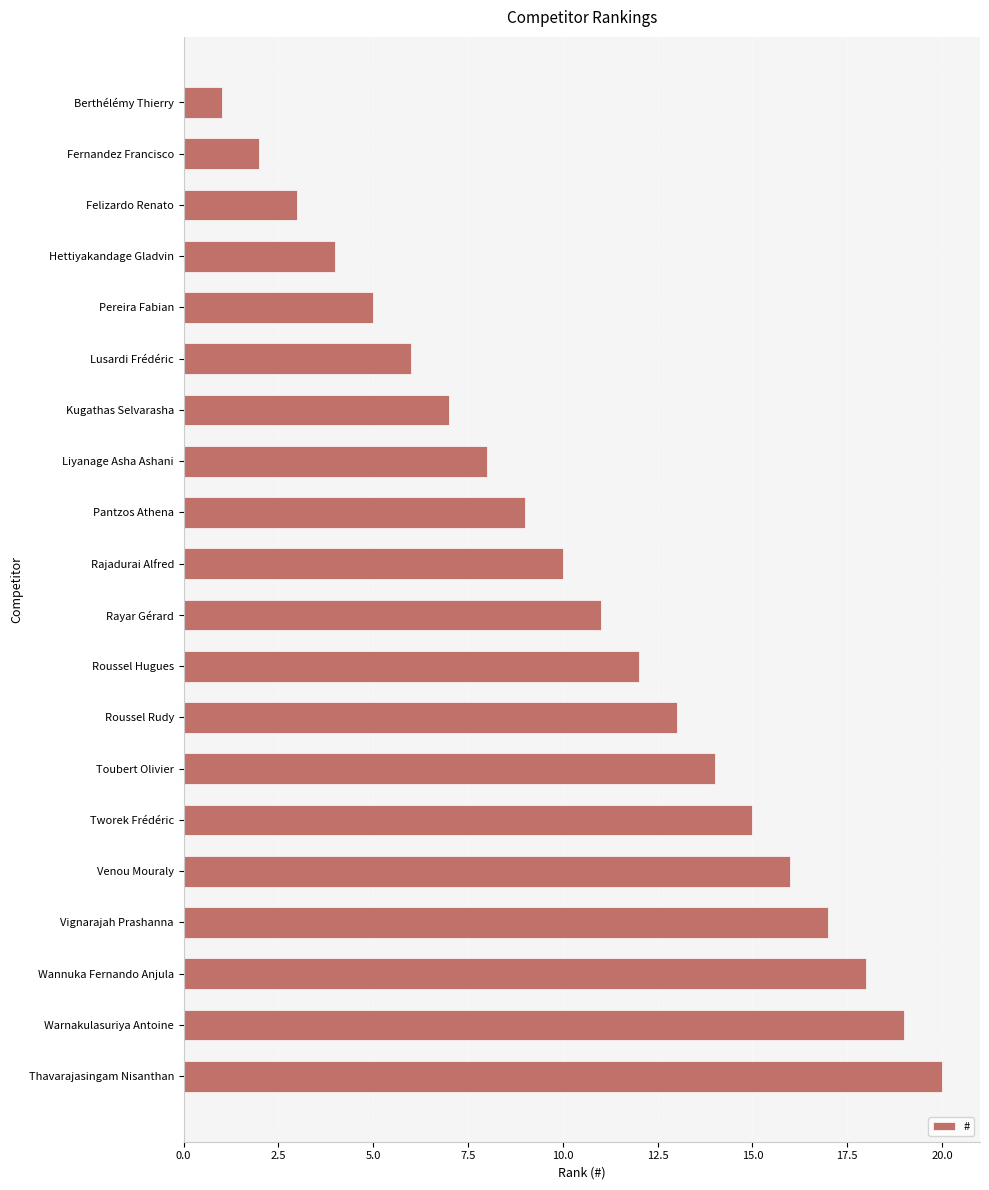

Rank the categories by value from highest to lowest.

Thavarajasingam Nisanthan, Warnakulasuriya Antoine, Wannuka Fernando Anjula, Vignarajah Prashanna, Venou Mouraly, Tworek Frédéric, Toubert Olivier, Roussel Rudy, Roussel Hugues, Rayar Gérard, Rajadurai Alfred, Pantzos Athena, Liyanage Asha Ashani, Kugathas Selvarasha, Lusardi Frédéric, Pereira Fabian, Hettiyakandage Gladvin, Felizardo Renato, Fernandez Francisco, Berthélémy Thierry